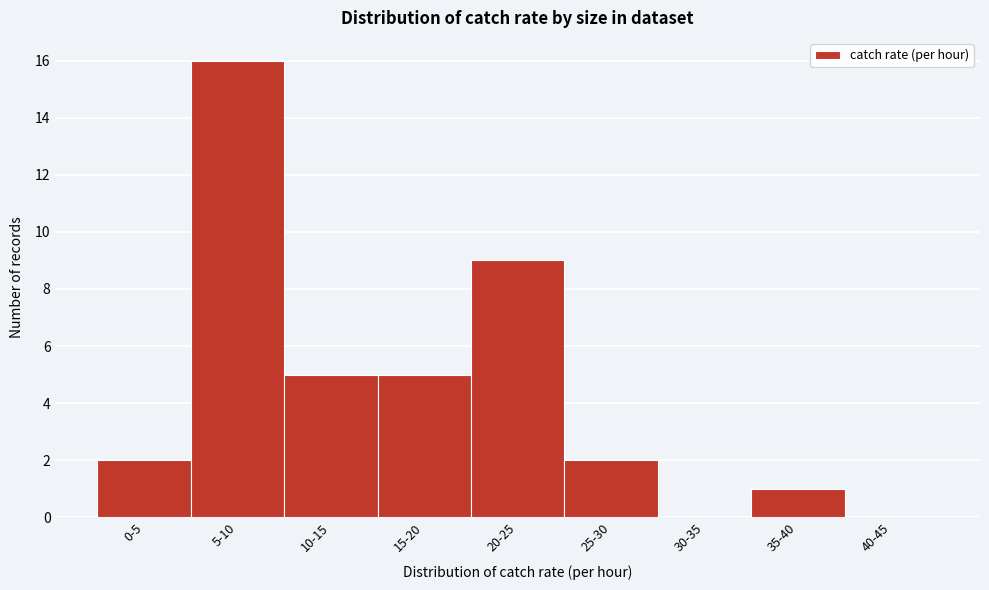

Reading left to right, extract all data points from this chart.

0-5=2	5-10=16	10-15=5	15-20=5	20-25=9	25-30=2	30-35=0	35-40=1	40-45=0